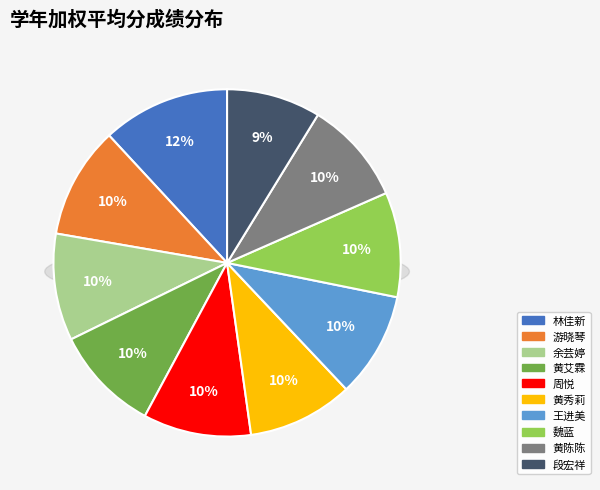

How many slices are in this pie chart?

10